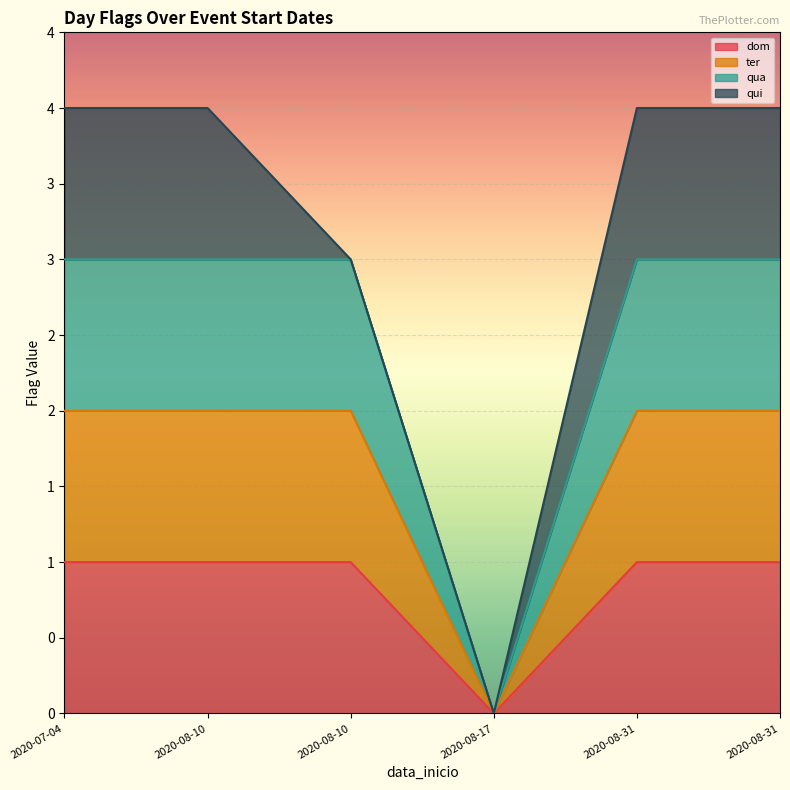

True or false: qua and ter intersect in this chart.

False